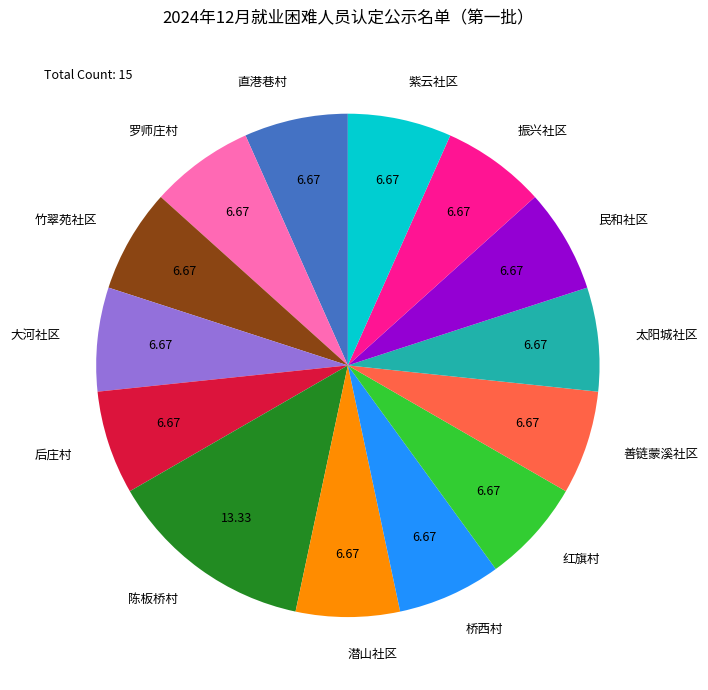

Does 红旗村 account for over 50% of the chart?

No